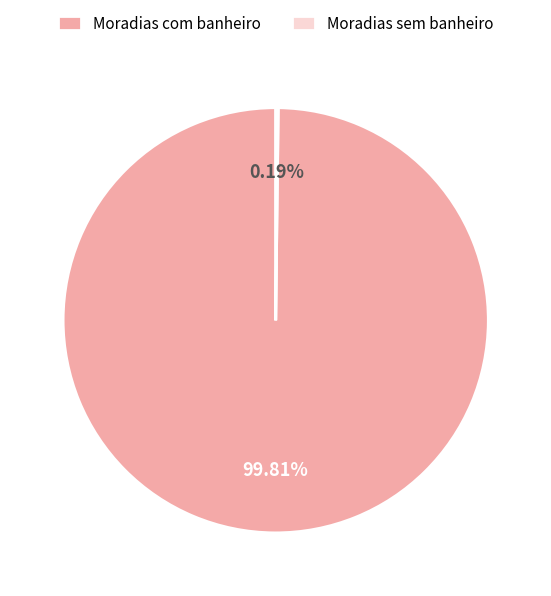

Is there any slice that represents more than half of the pie?

Yes